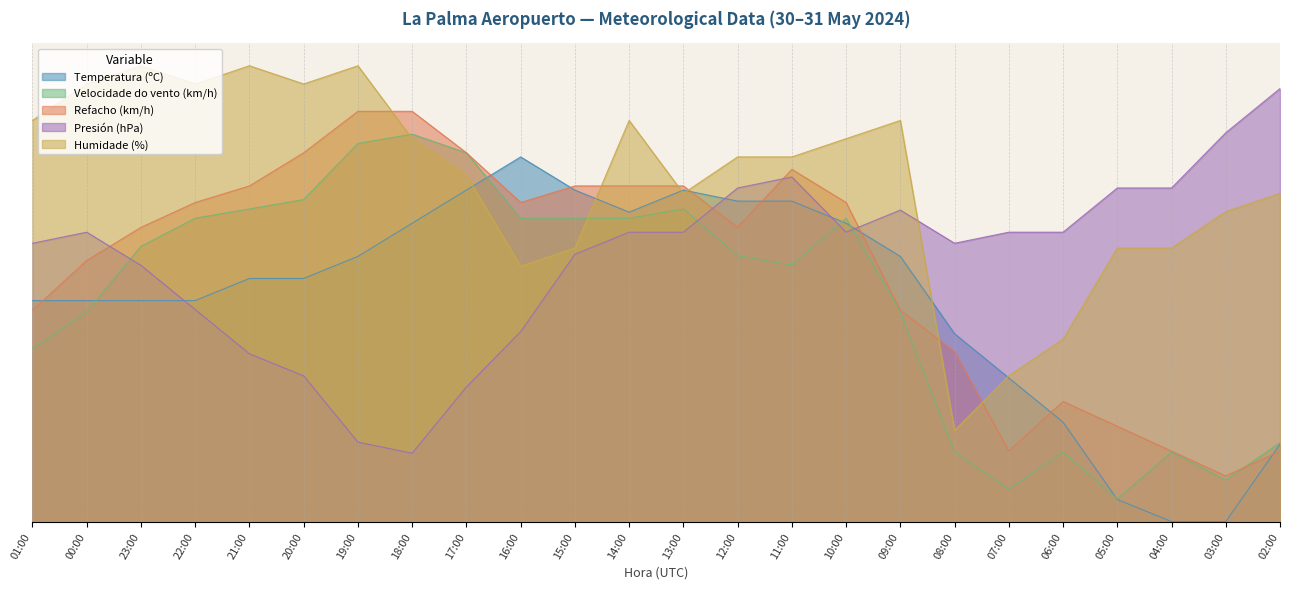

What is the label of the 18th point from the right?

19:00